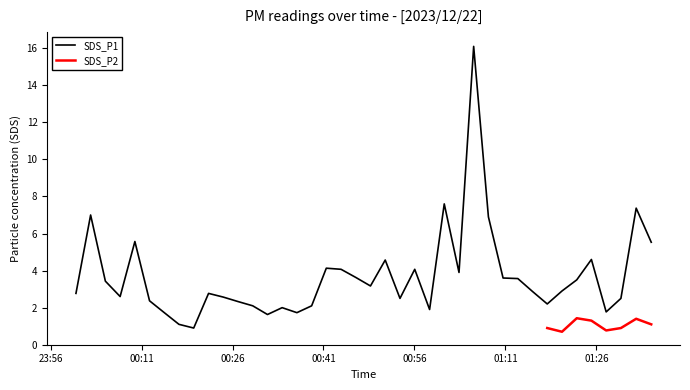

At which category does the chart reach its peak across all series?

2023/12/22 01:05:46